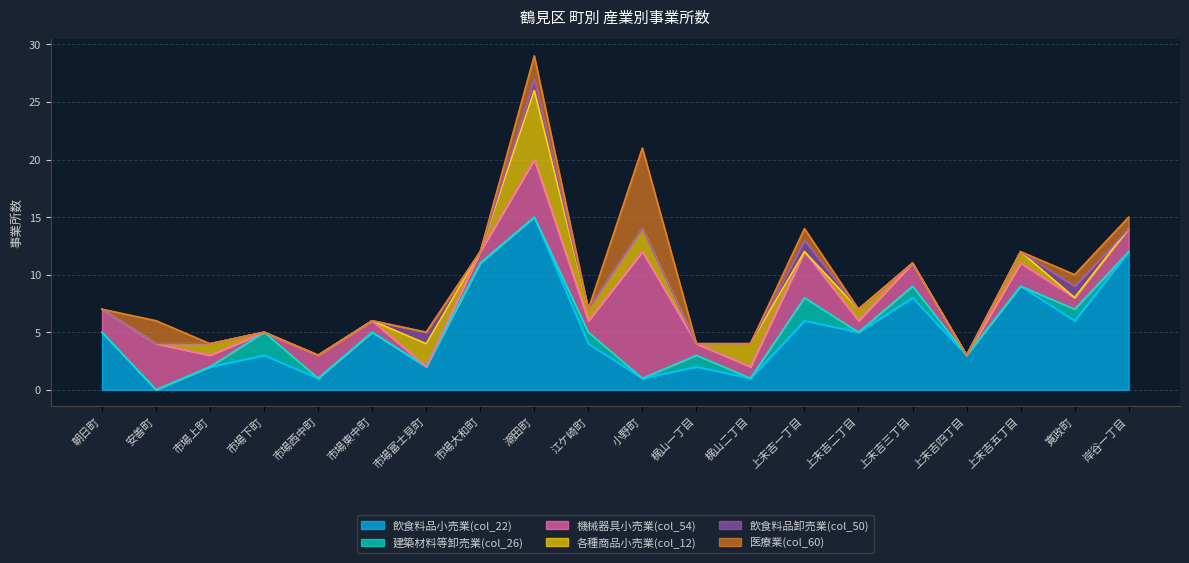

At which category does 飲食料品小売業(col_22) reach its first local peak?

市場下町